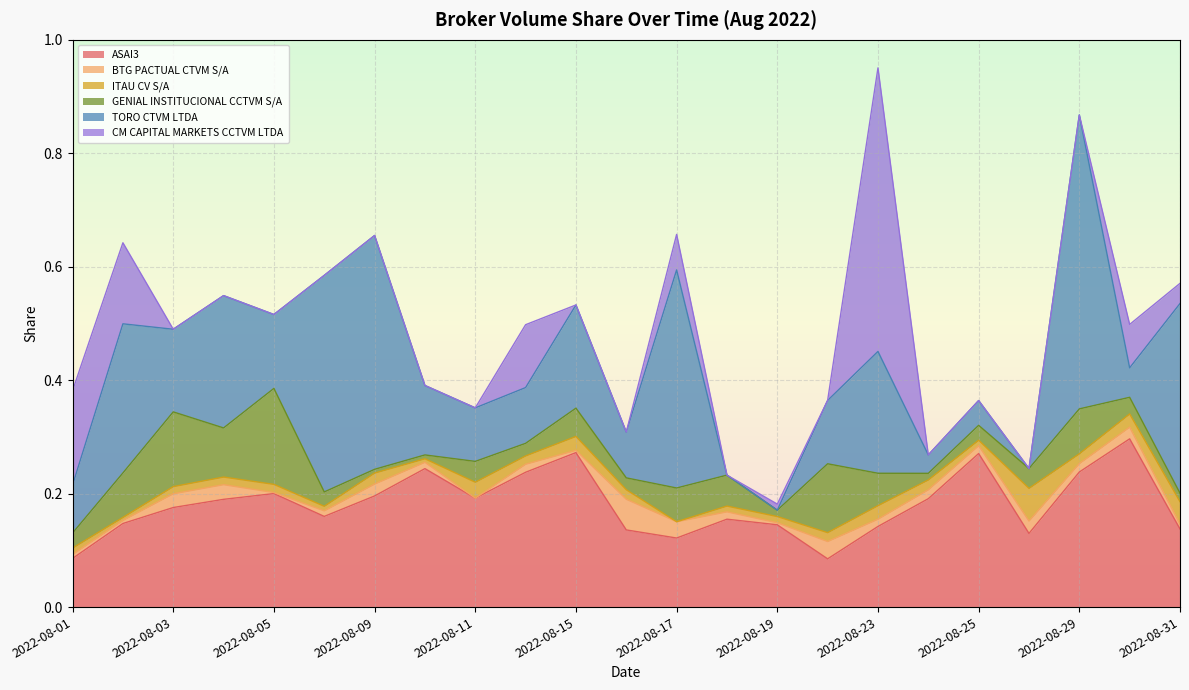

Between 2022-08-26 and 2022-08-29, which is larger?

2022-08-29